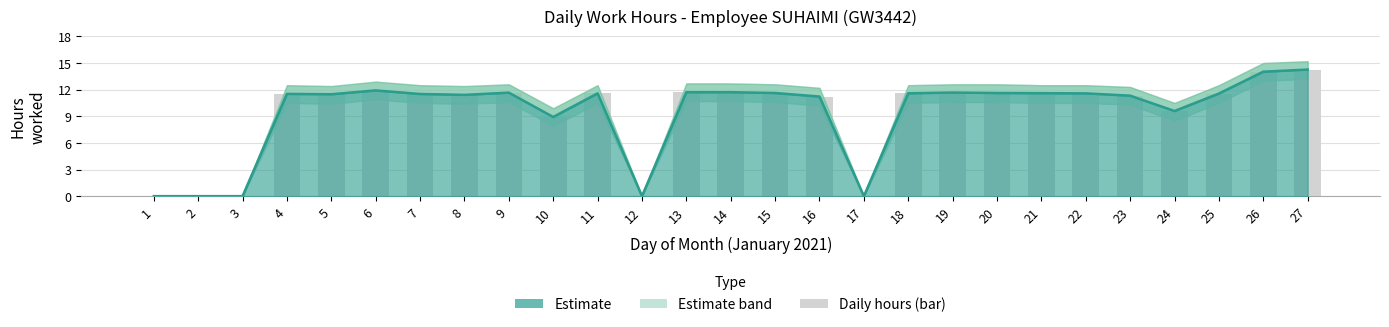

Reading left to right, list all the values displayed in this chart.

1=0.0	2=0.0	3=0.0	4=11.5	5=11.5	6=11.9	7=11.5	8=11.4	9=11.7	10=8.9	11=11.6	12=0.0	13=11.7	14=11.7	15=11.6	16=11.2	17=0.0	18=11.6	19=11.7	20=11.6	21=11.6	22=11.6	23=11.3	24=9.6	25=11.6	26=14.0	27=14.3